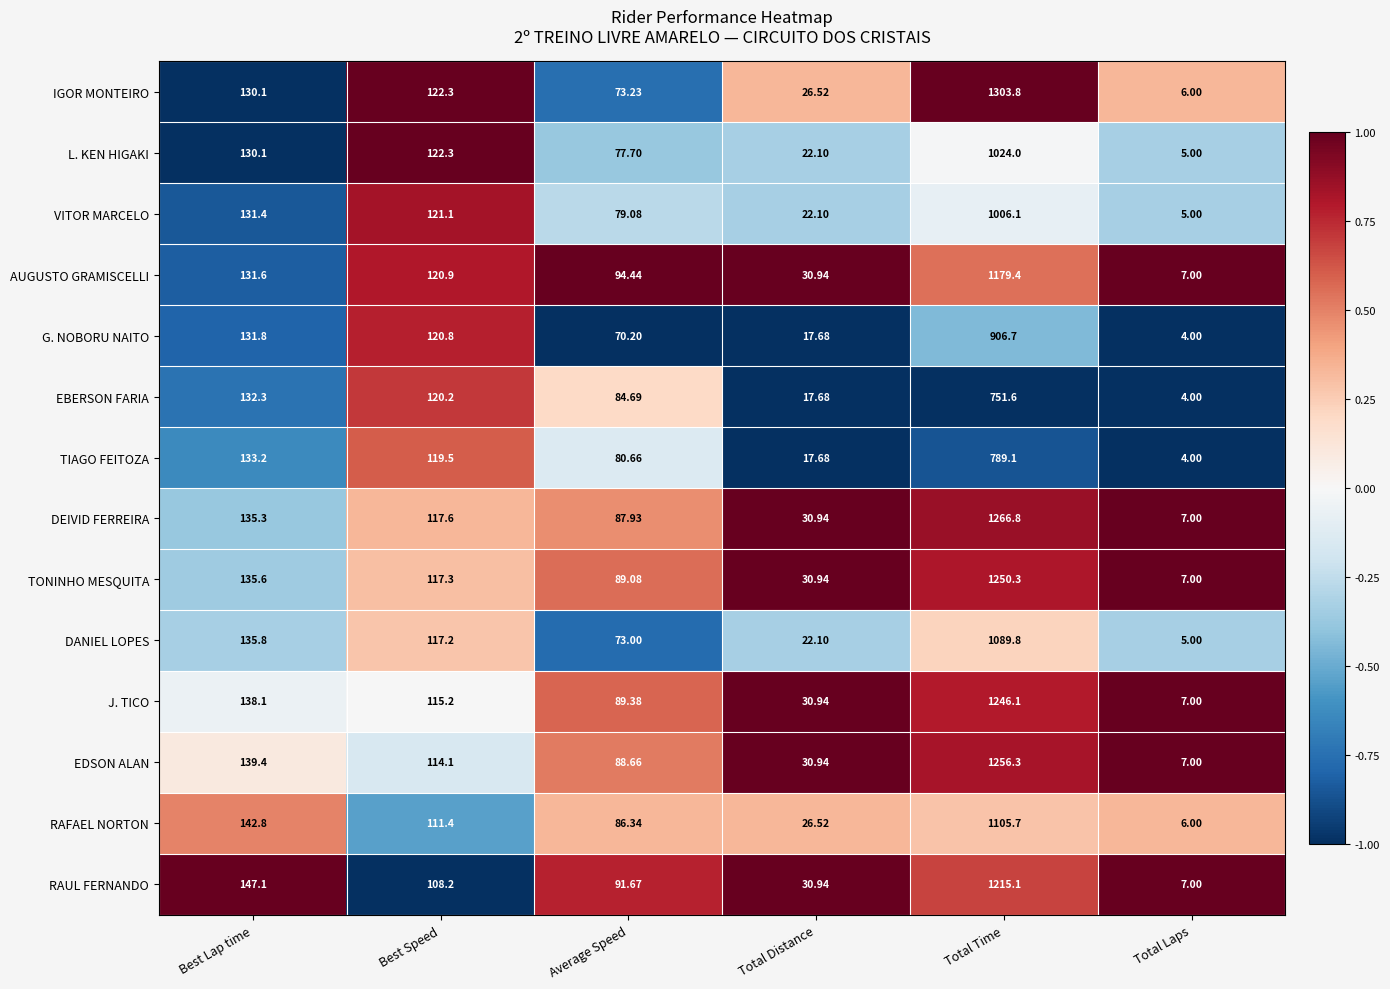

At which label is AUGUSTO GRAMISCELLI closest to 593?

Best Lap time